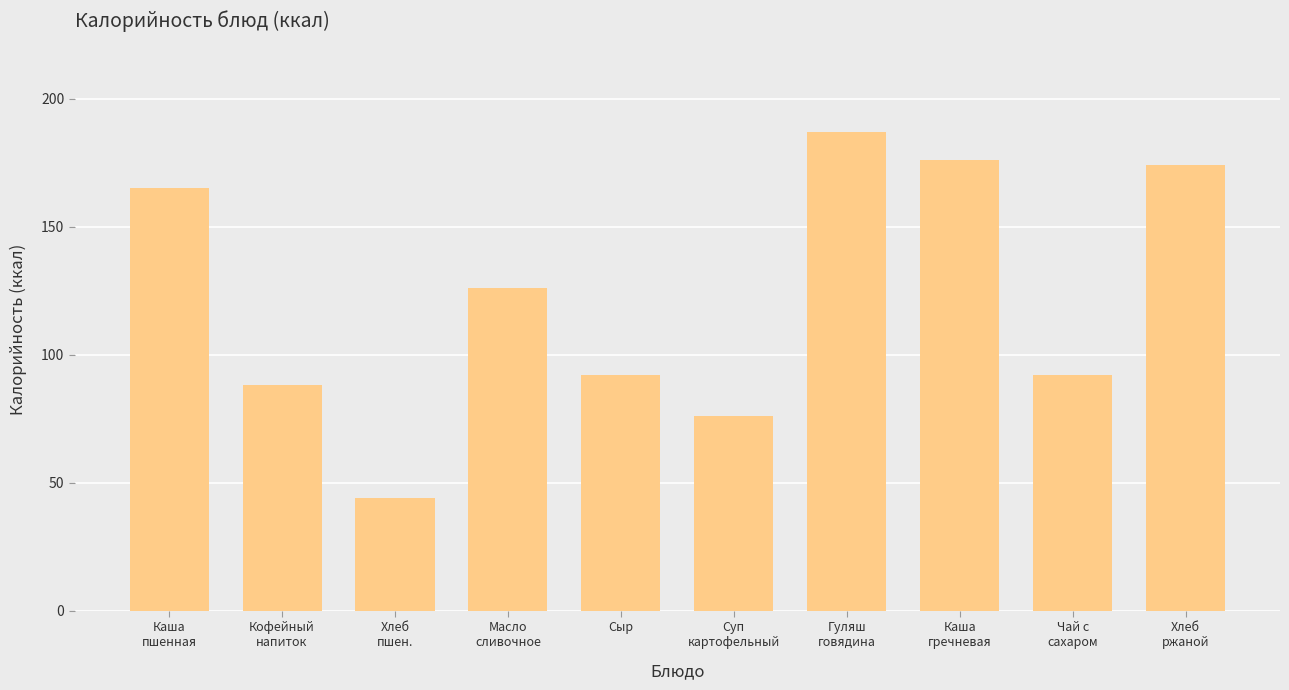

What is the ratio of the value at Чай с
сахаром to the value at Каша
гречневая?

0.5